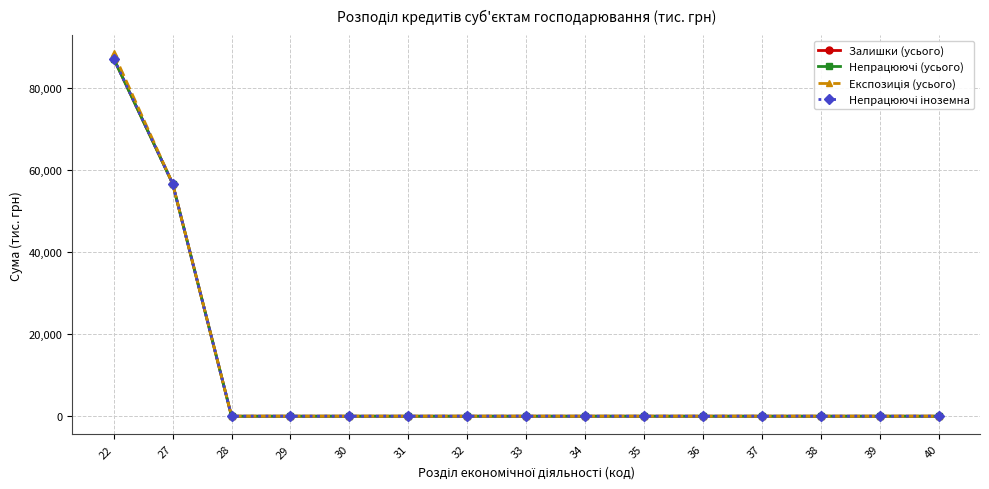

Count the number of categories in the chart.

15